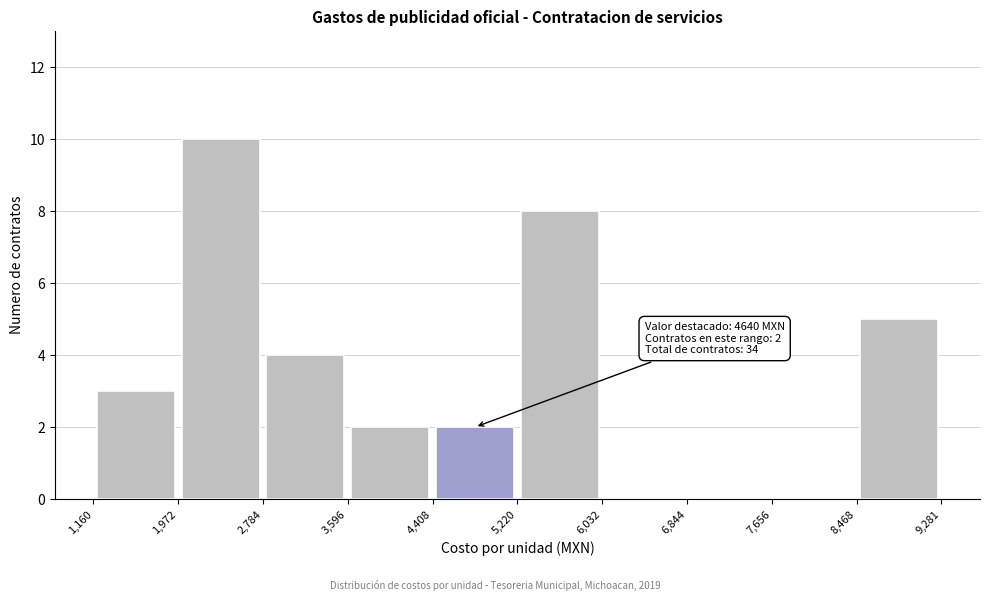

Over which range of the x-axis is the bar tallest?

1,972 to 2,784